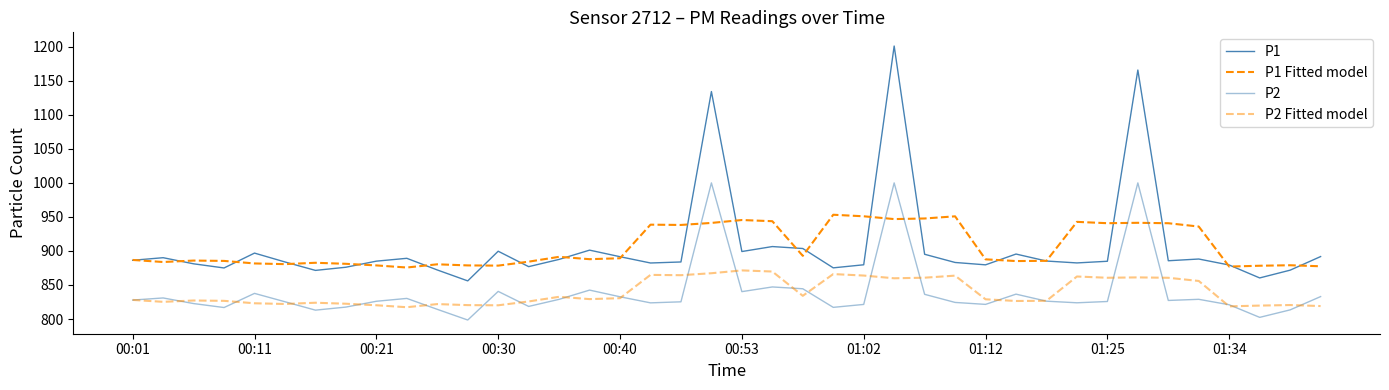

How many lines are shown in the chart?

4